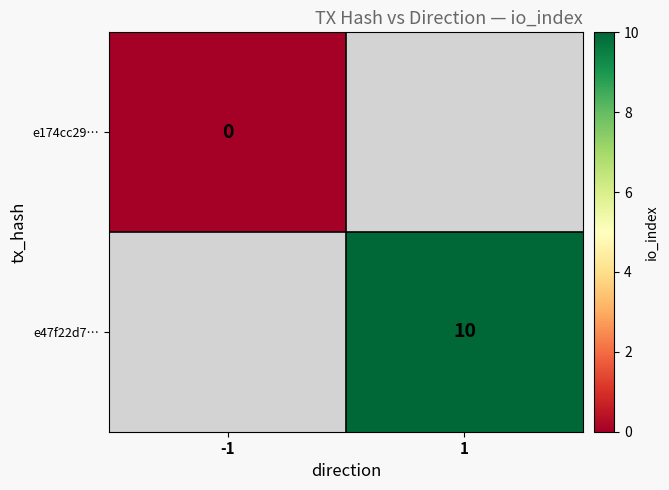

Between 1 and -1, which is larger?

-1